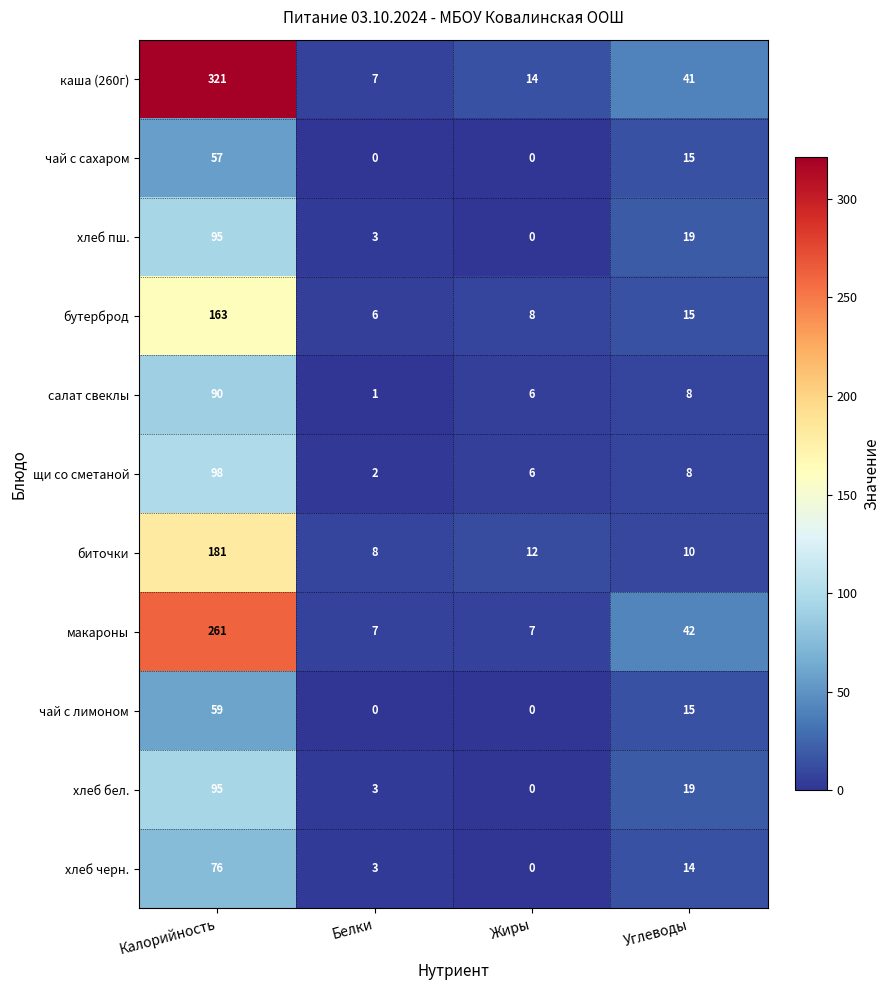

Count the number of data series in this chart.

11